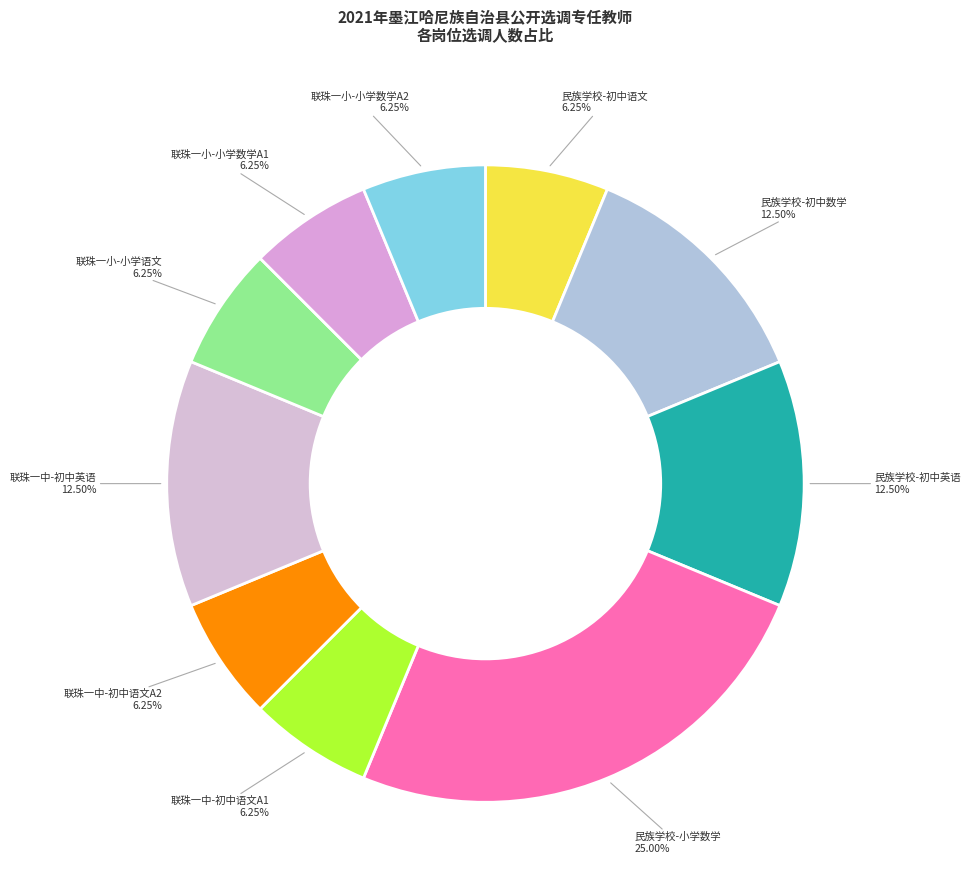

Is the sum of 联珠一中-初中语文A1 and 联珠一小-小学数学A2 greater than half?

No